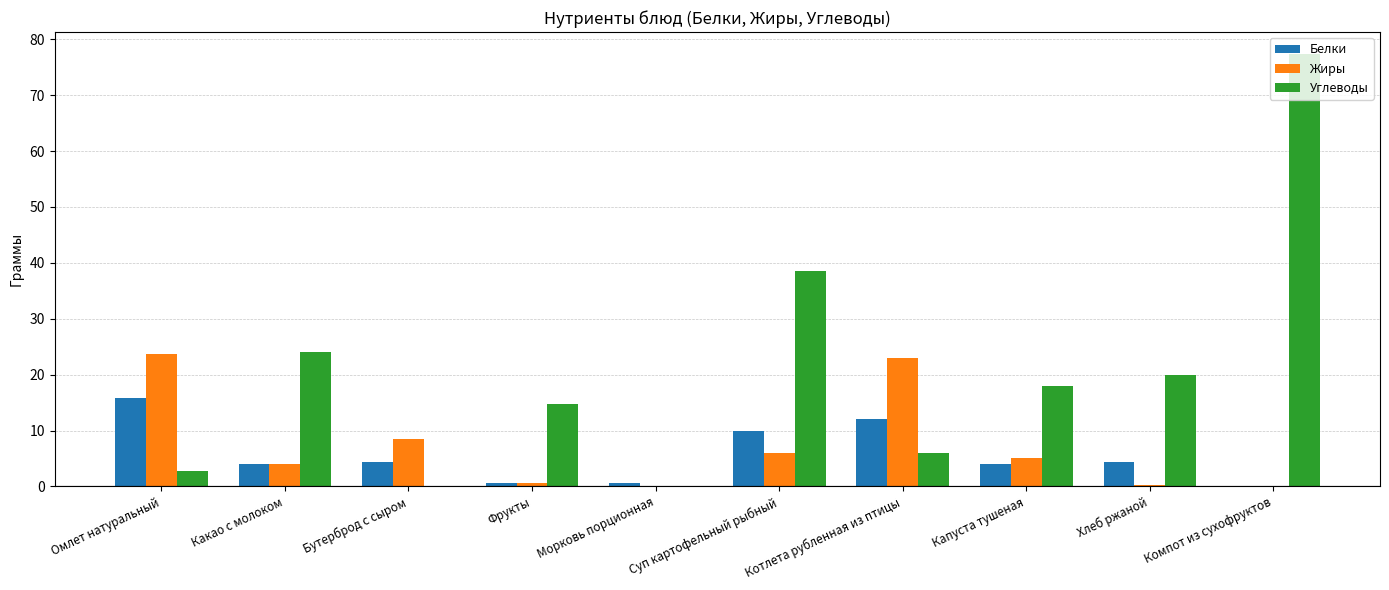

Is the value of Белки at Котлета рубленная из птицы greater than the value of Жиры at Суп картофельный рыбный?

Yes